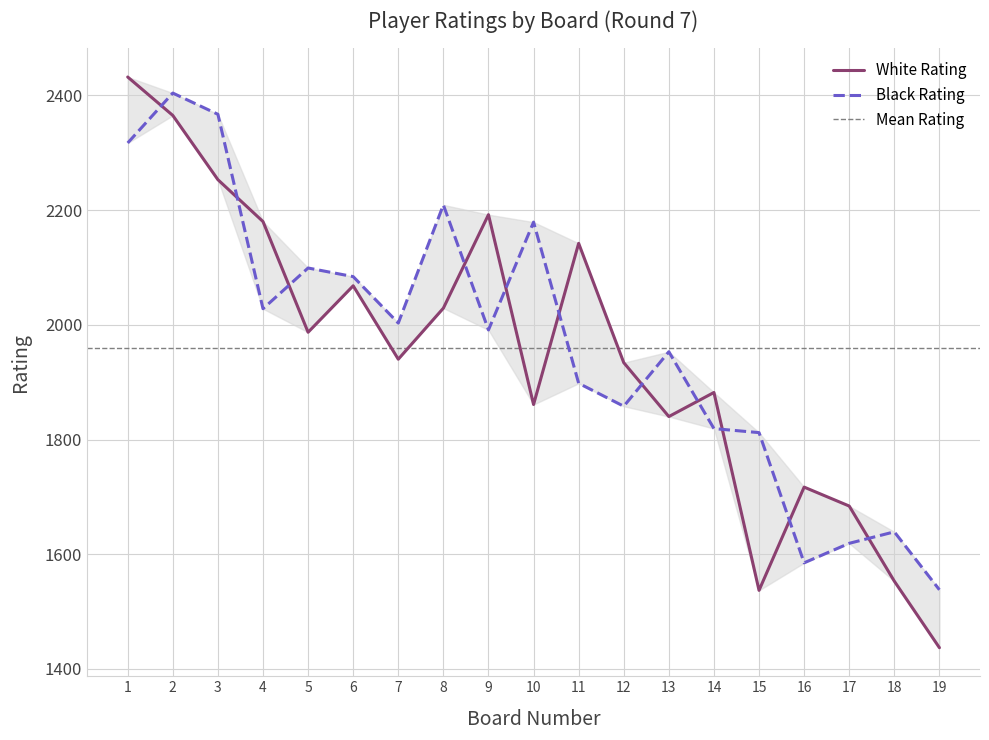

Which series has the largest total across all categories?

Black Rating